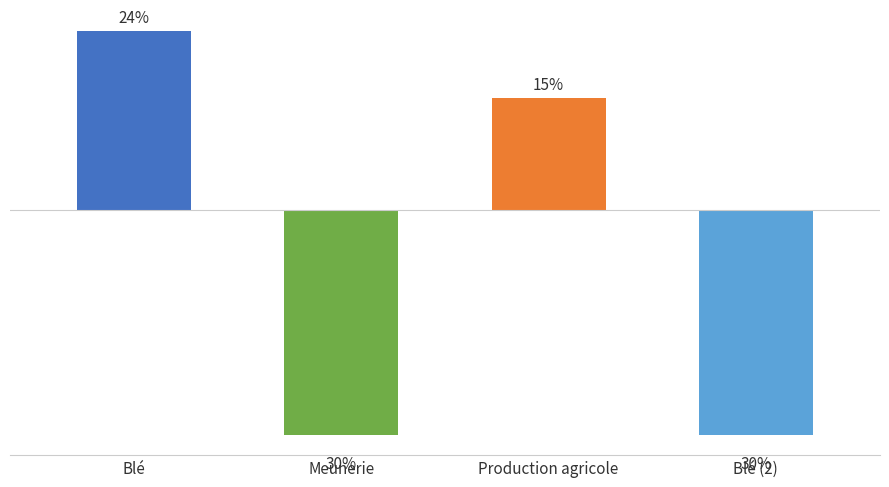

What position from the left is Blé?

1